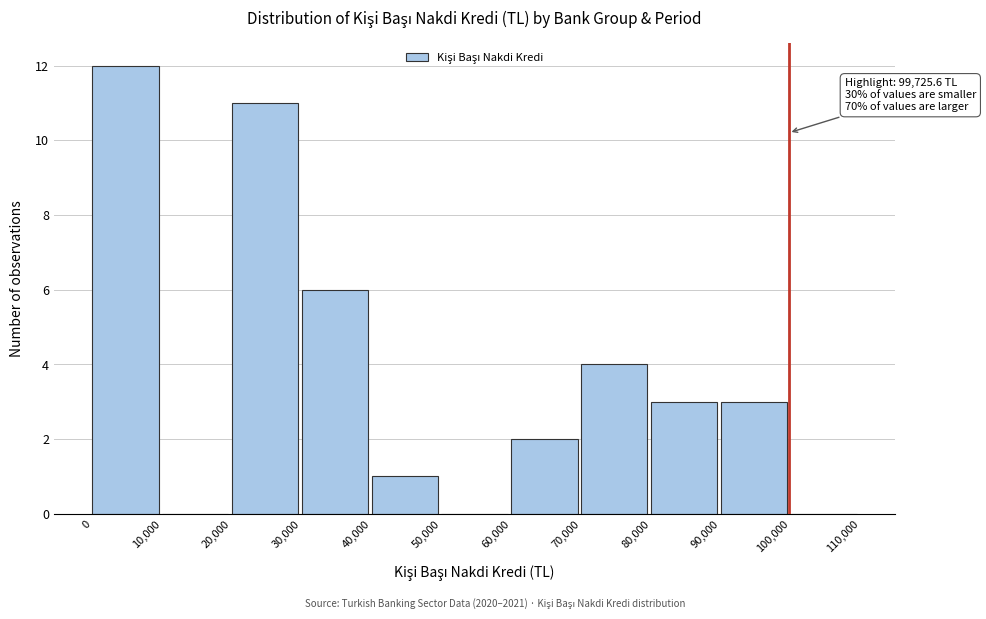

Over which range of the x-axis is the bar tallest?

0 to 10,000